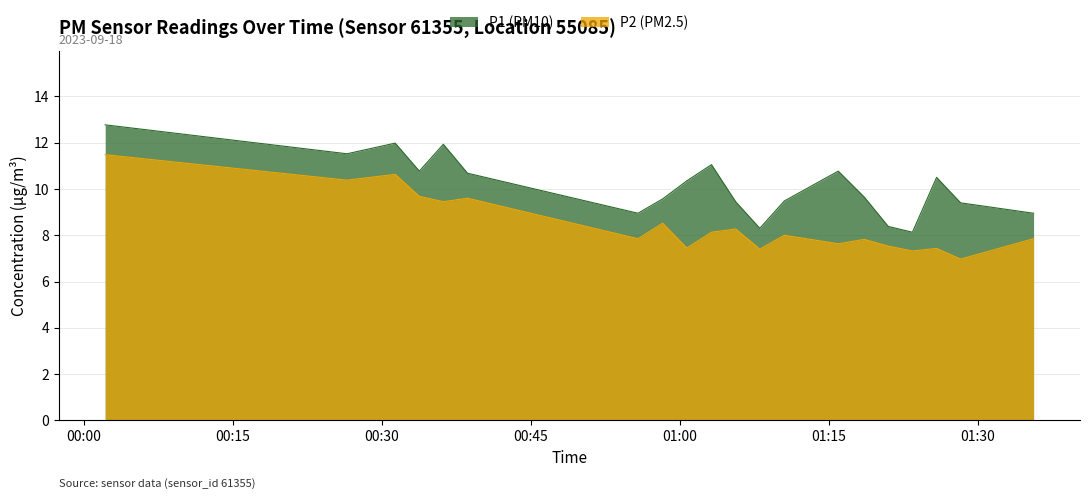

What are all the series names shown in the legend?

P1 (PM10), P2 (PM2.5)